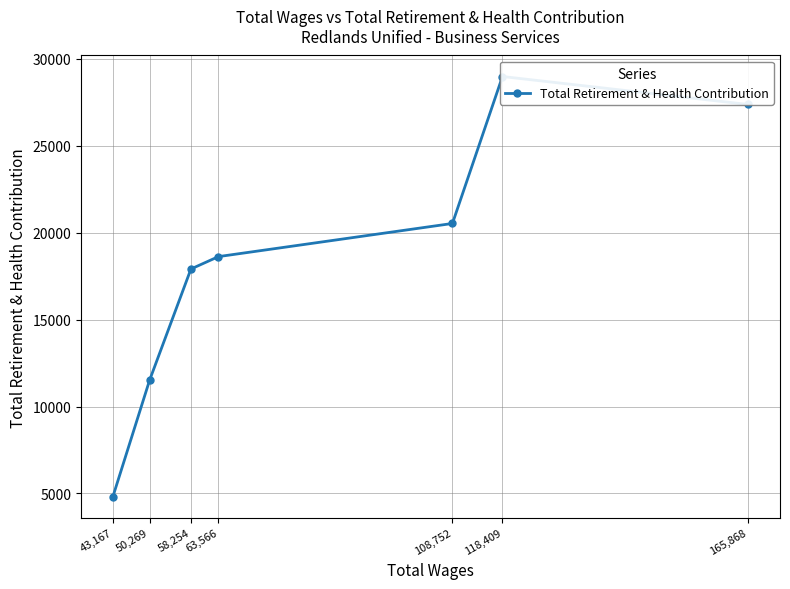

Rank the categories by value from highest to lowest.

118,409, 165,868, 108,752, 63,566, 58,254, 50,269, 43,167